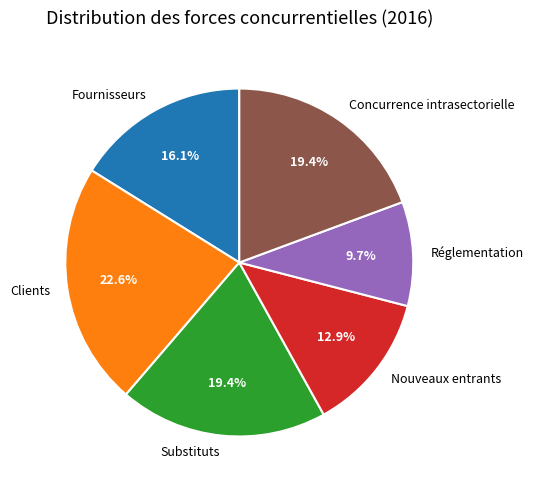

To the nearest percent, what percentage of the pie is Substituts?

19%